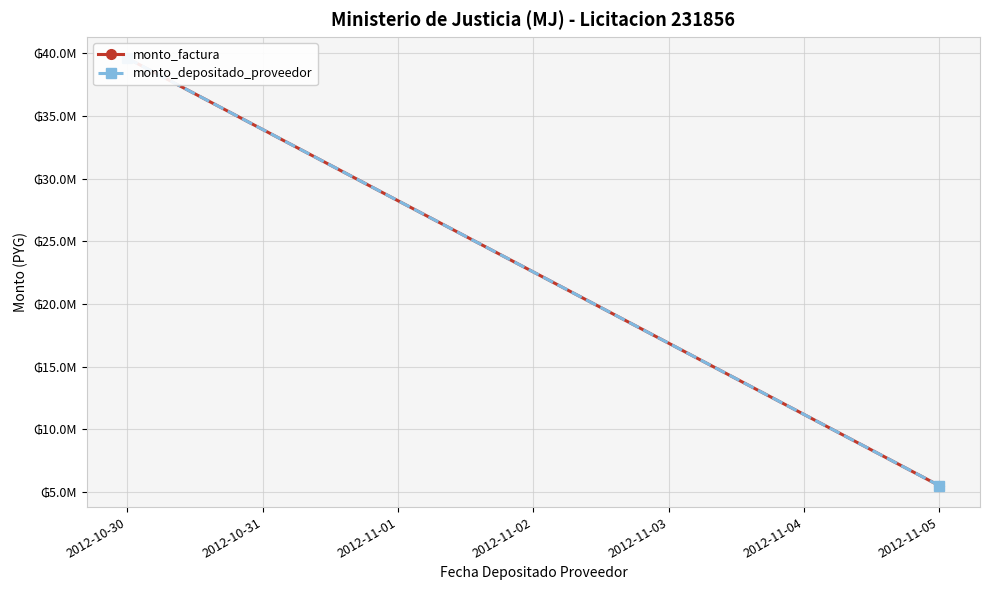

At which category is the sum across all series the highest?

2012-10-30